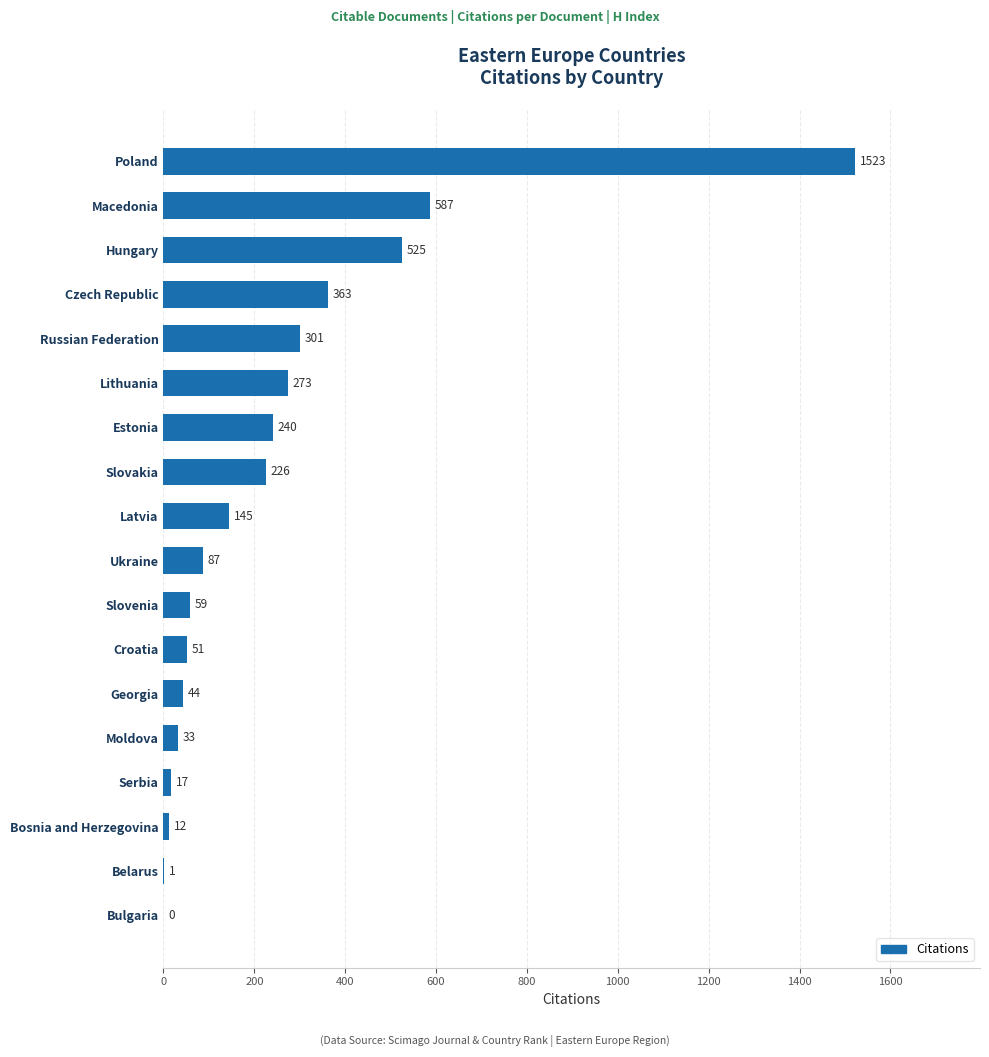

Is it true that the value at Latvia is 228?

False